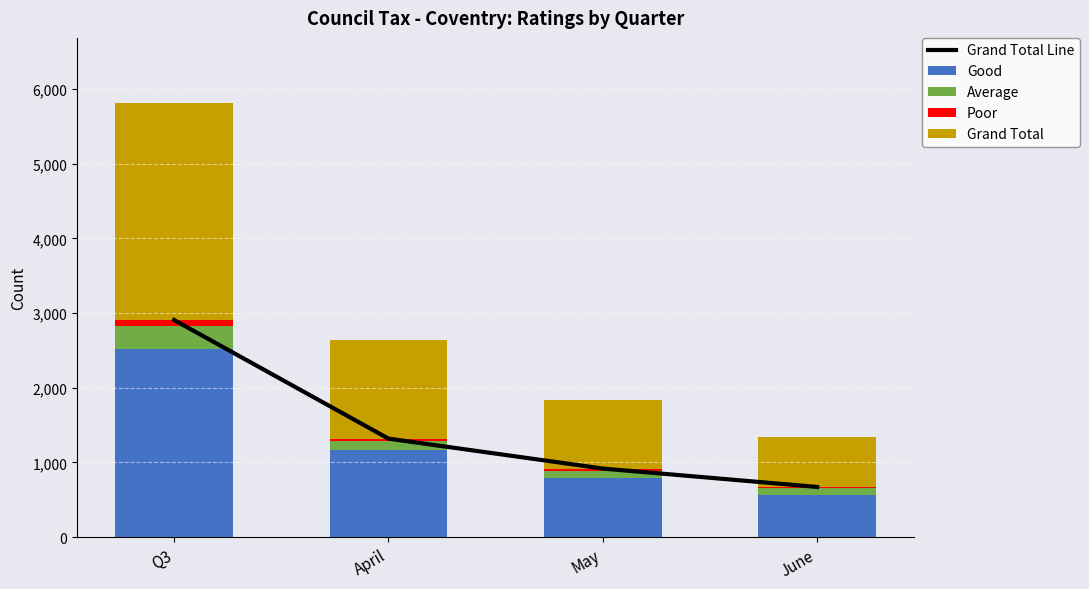

Rank the series by their maximum value, from highest to lowest.

Grand Total Line, Grand Total, Good, Average, Poor